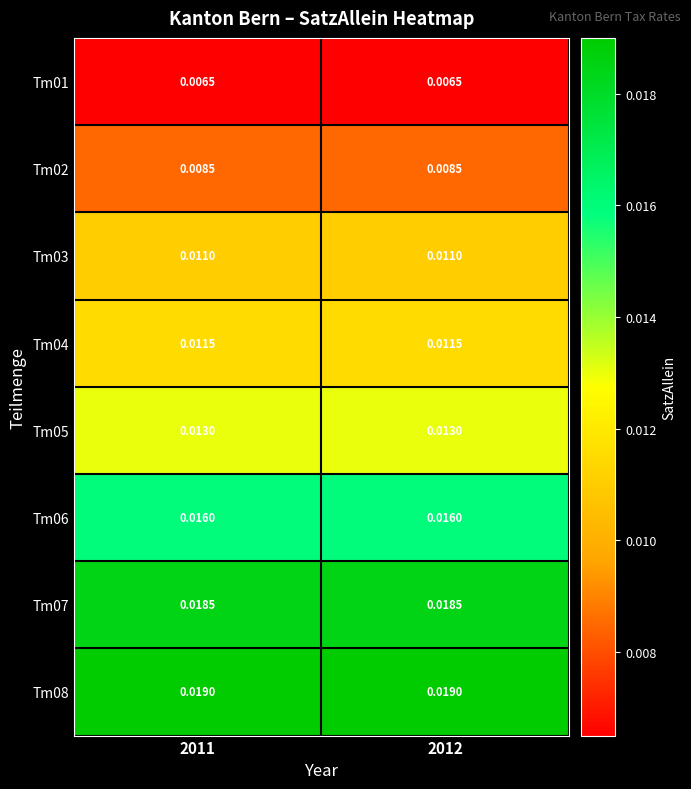

Is the value of Tm01 at 2012 greater than the value of Tm03 at 2011?

No